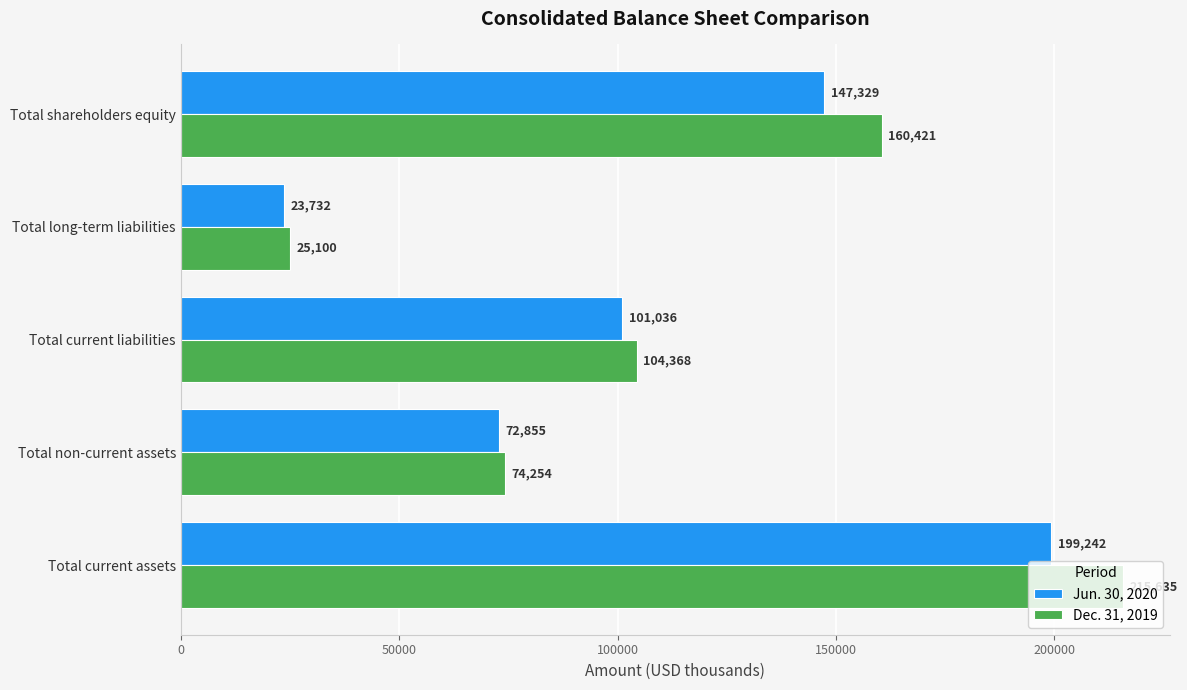

Where is Dec. 31, 2019 nearest to the value 120367?

Total current liabilities